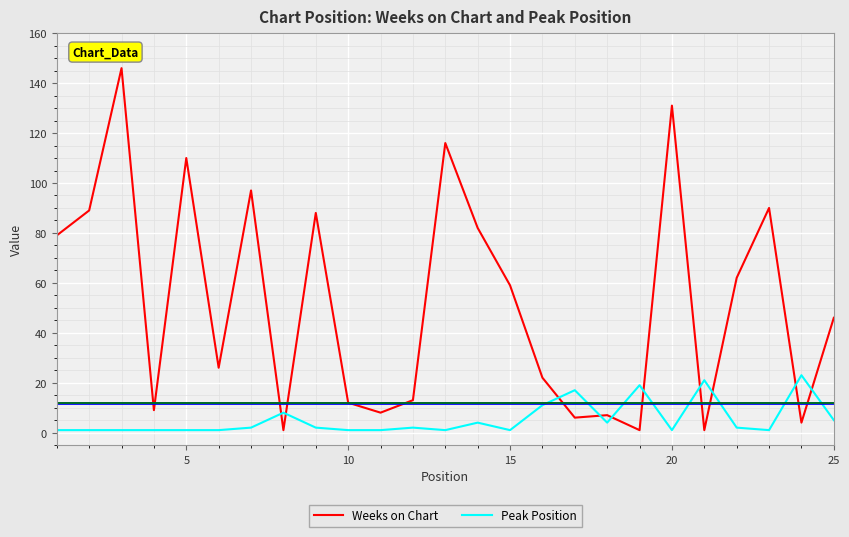

List the series in order of their peak value, highest first.

Weeks on Chart, Peak Position